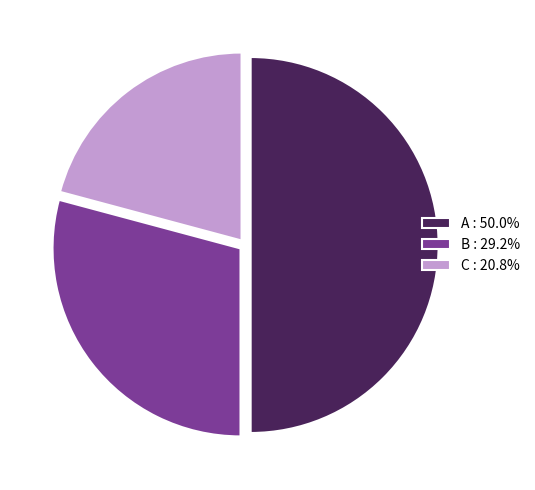

Is it true that B is 37% of the pie?

False